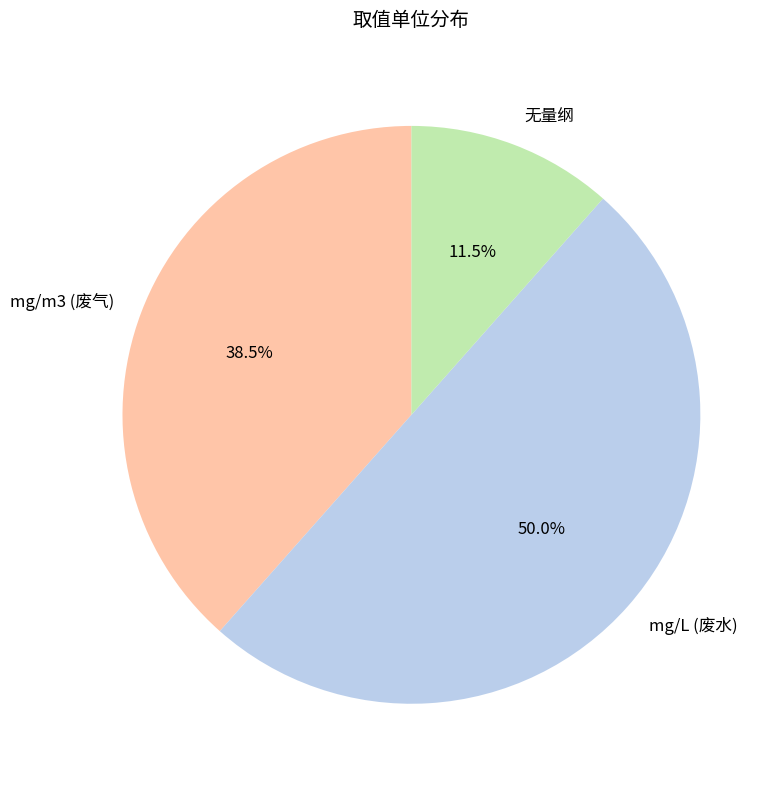

Rank the categories by value from highest to lowest.

mg/L (废水), mg/m3 (废气), 无量纲